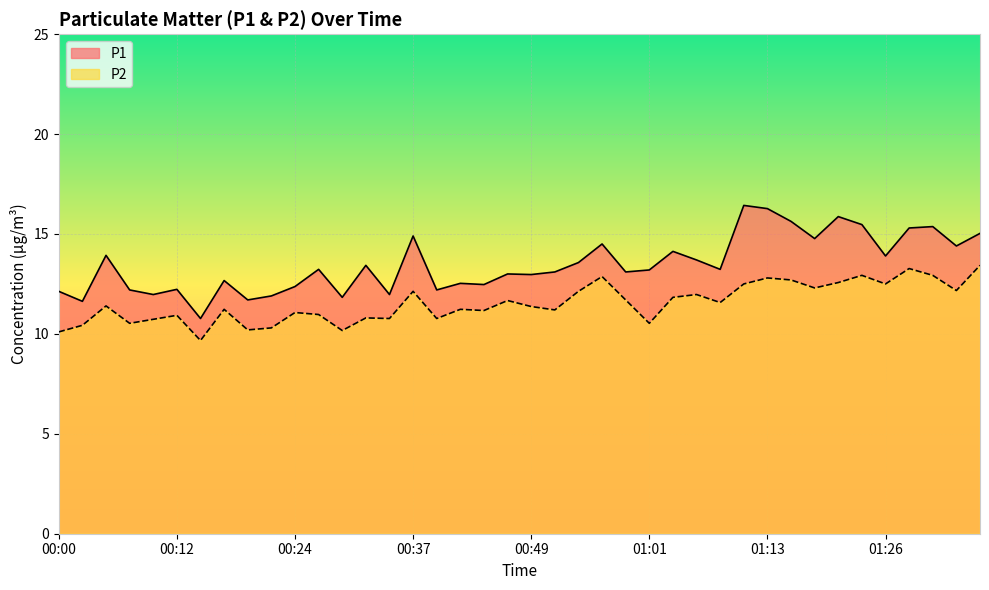

Which has a higher value, 00:24 or 01:36?

01:36